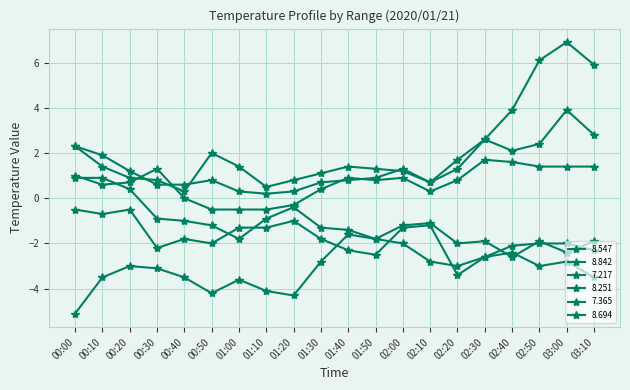

Which series ends up on top after the final intersection of 8.251 and 7.365?

8.251